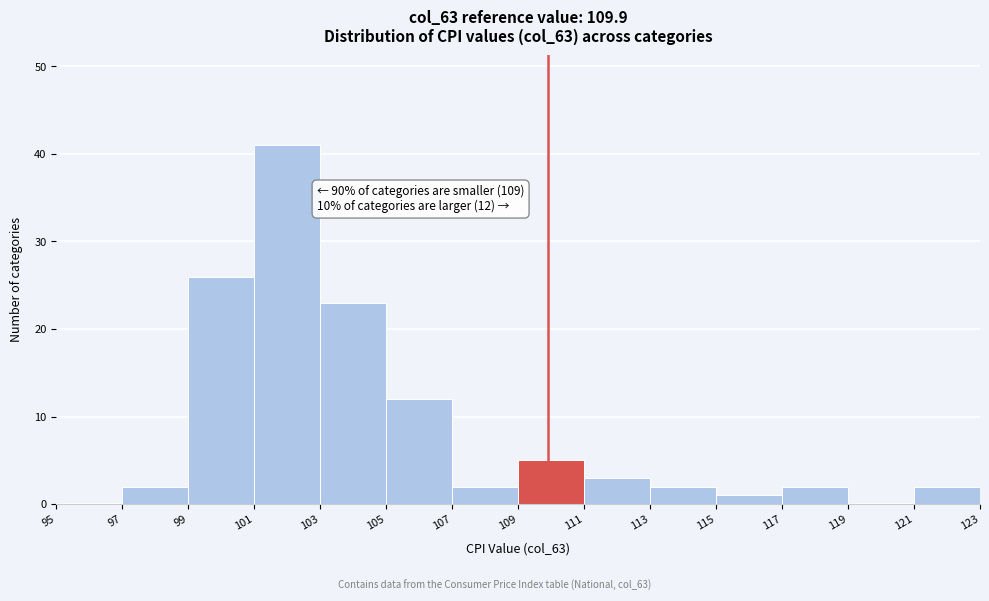

Which range on the x-axis has the tallest bar?

101 to 103